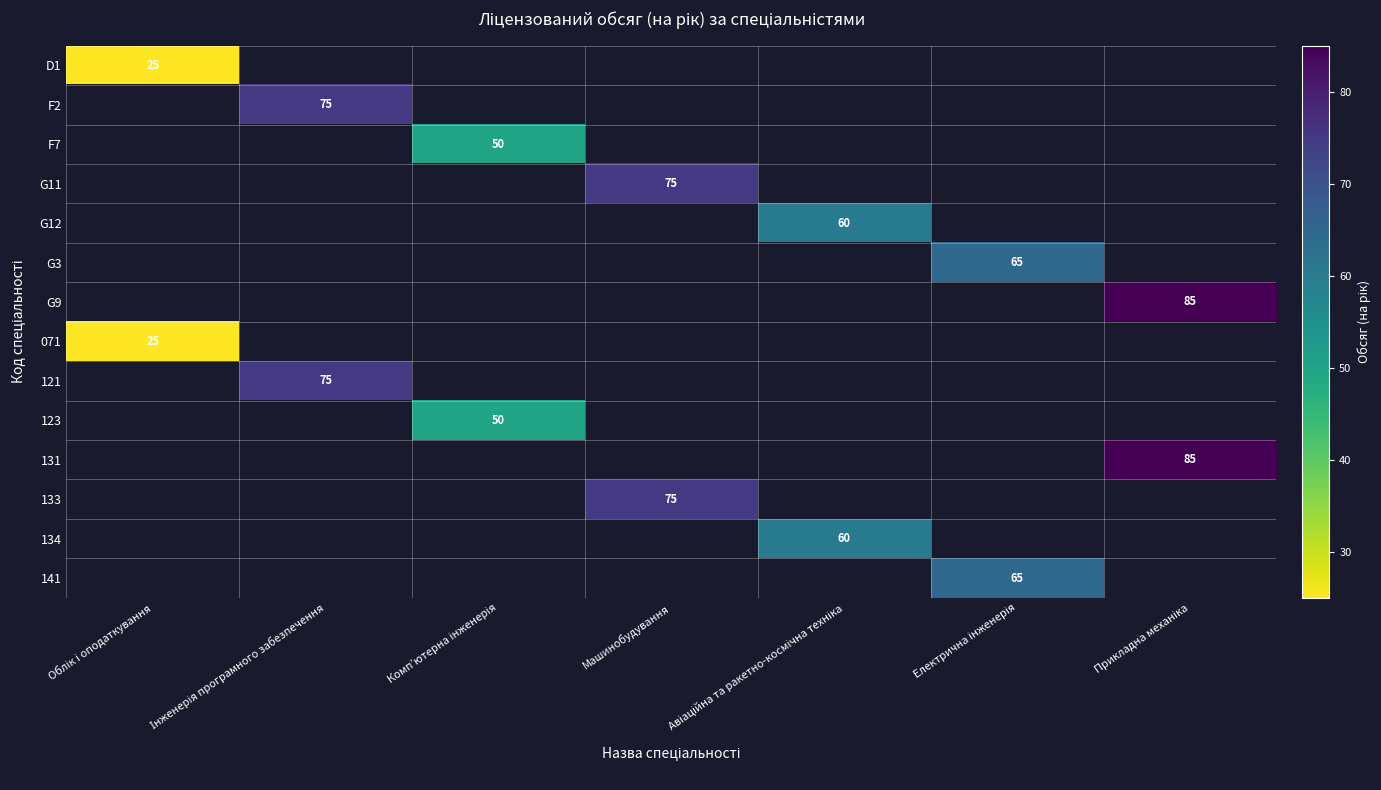

What value does the G11 series have at Машинобудування?

75.0